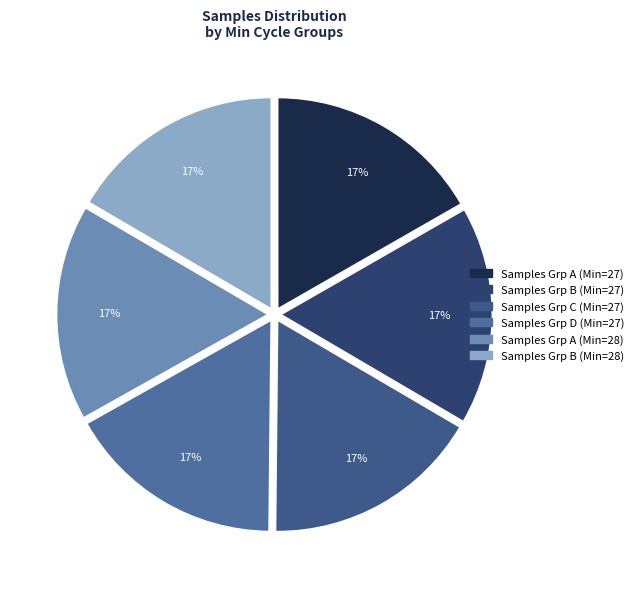

Count the number of slices in the pie.

6